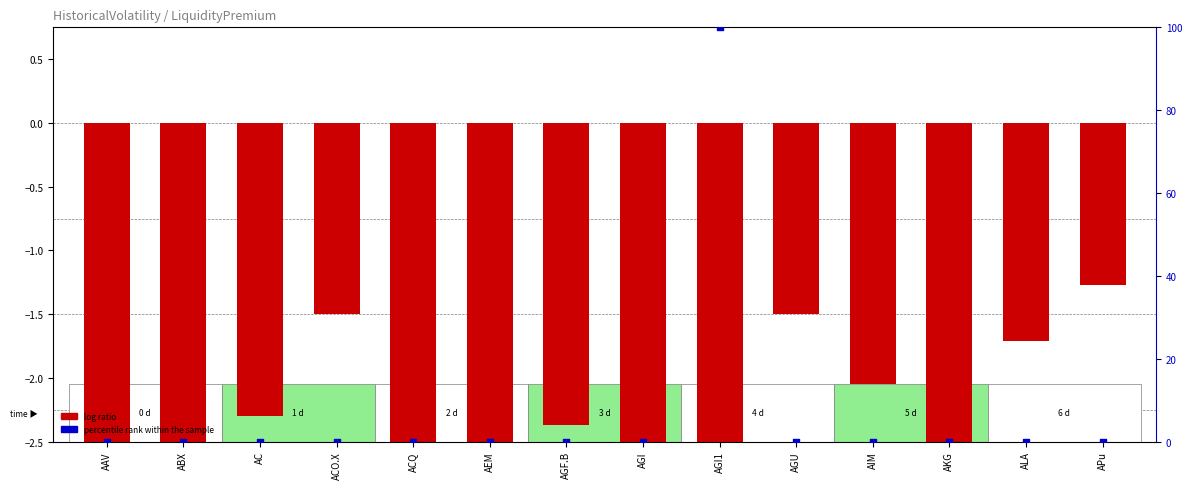

What is the total value across all series at ALA?

-1.7